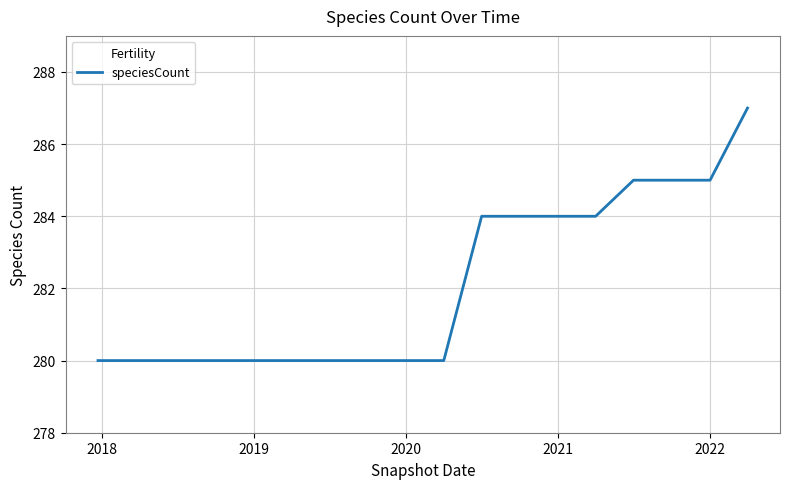

What is the difference between the maximum and minimum values?

7